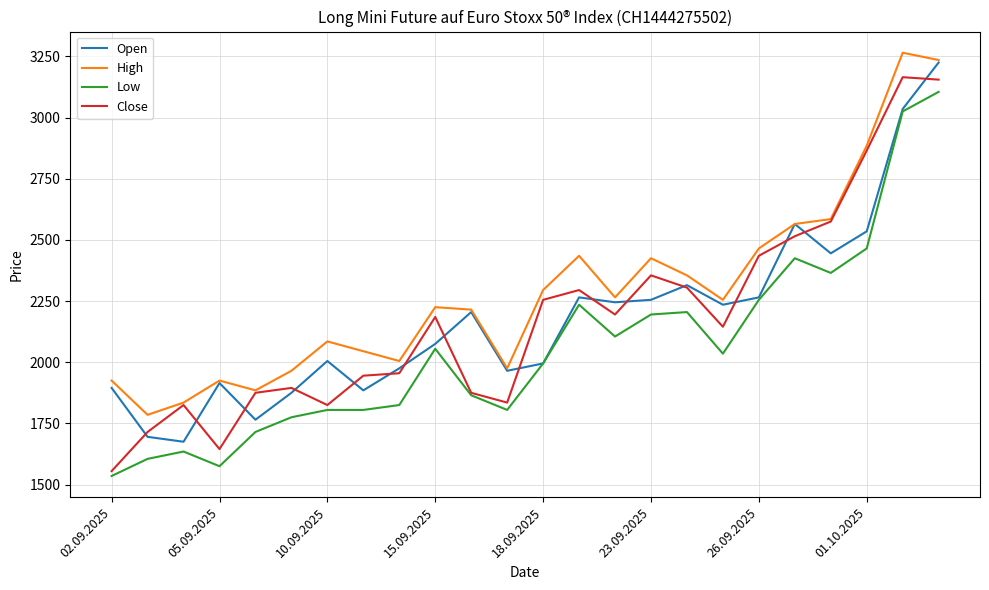

Which series has the largest total across all categories?

High